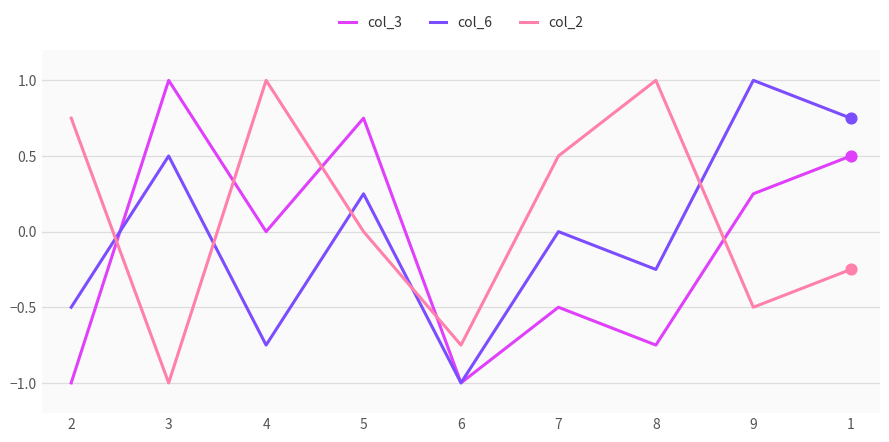

Is the value of col_6 at 1 greater than the value of col_2 at 6?

Yes